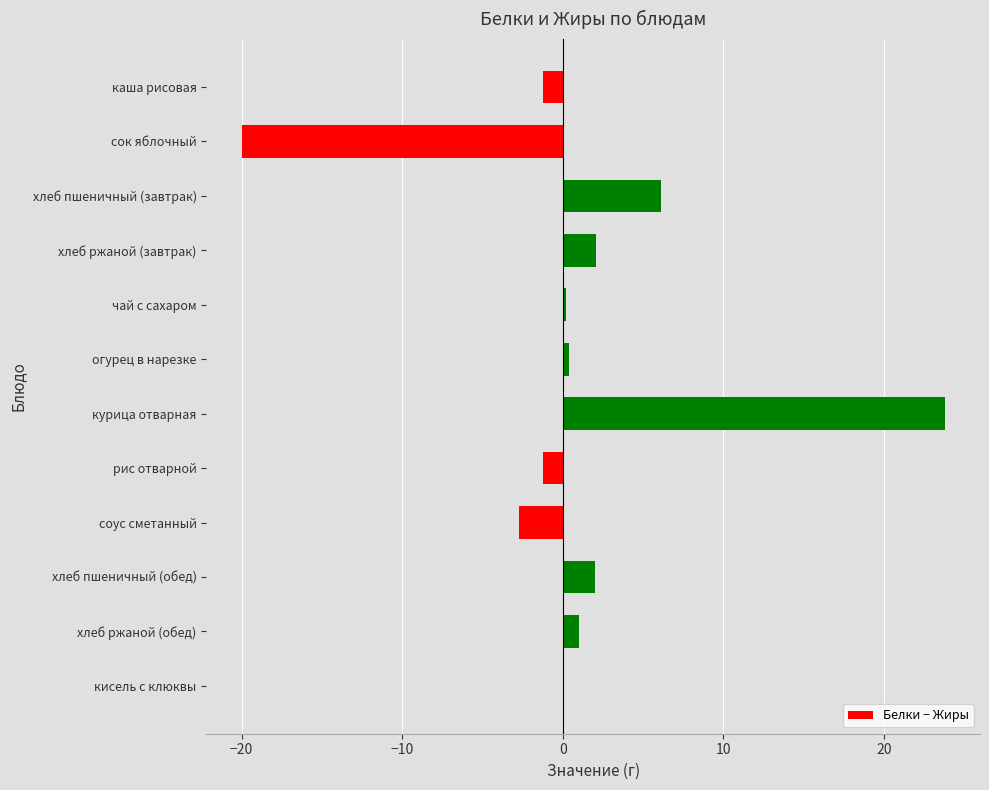

What is the sum of all values?

10.6